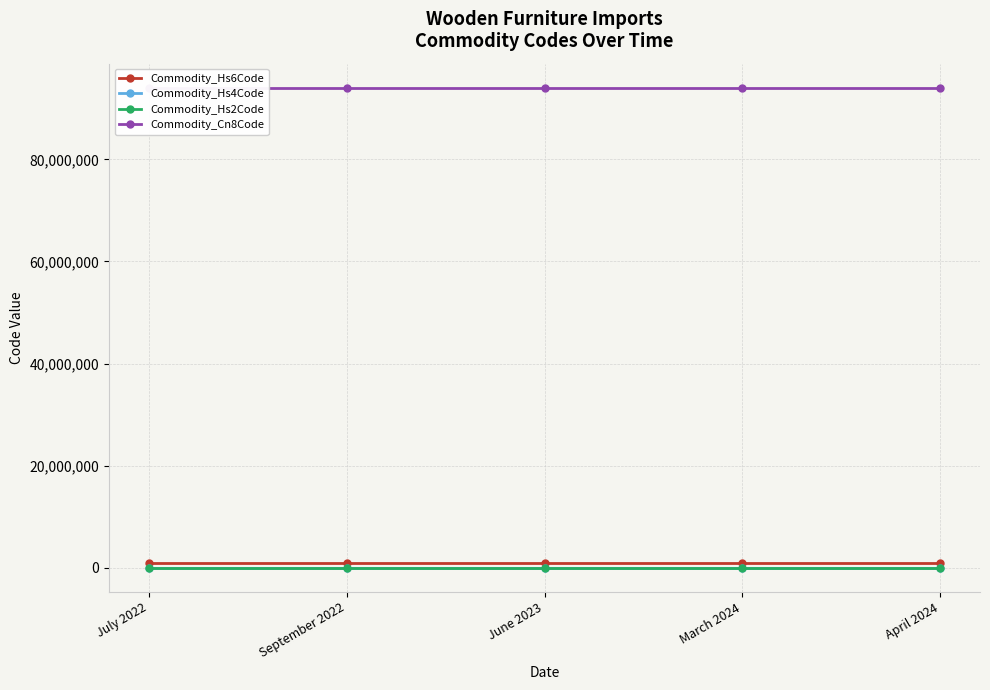

True or false: Commodity_Hs2Code and Commodity_Hs6Code cross at least once.

False